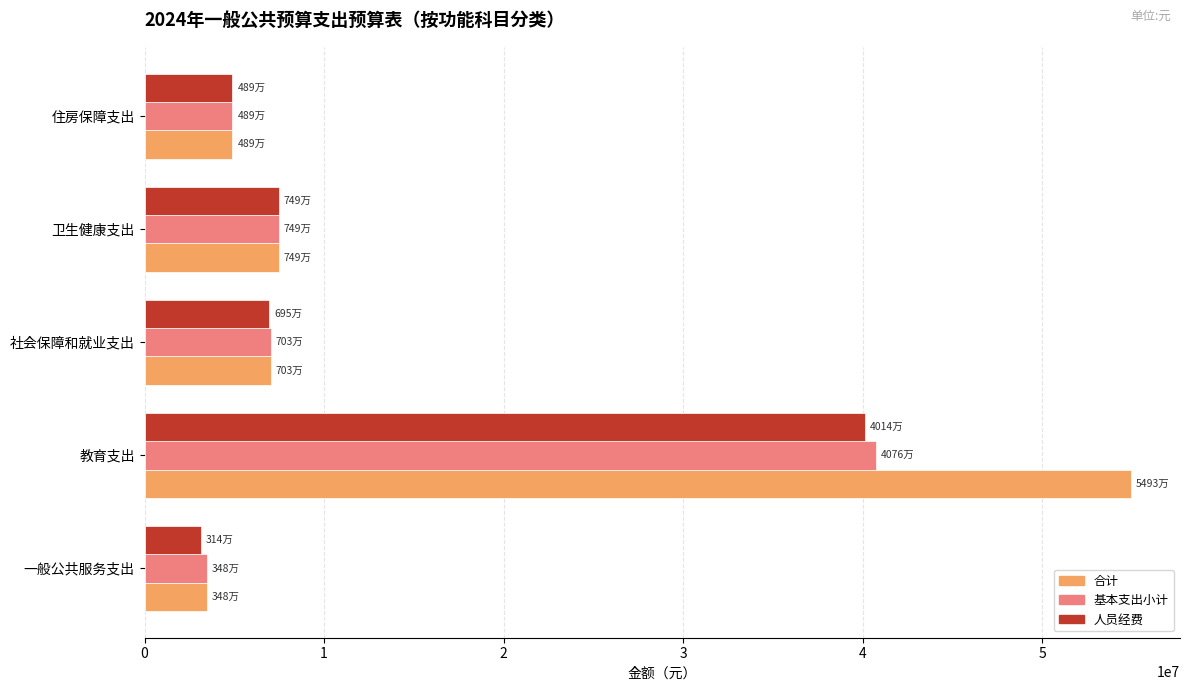

Which series has the largest range (max minus min)?

合计